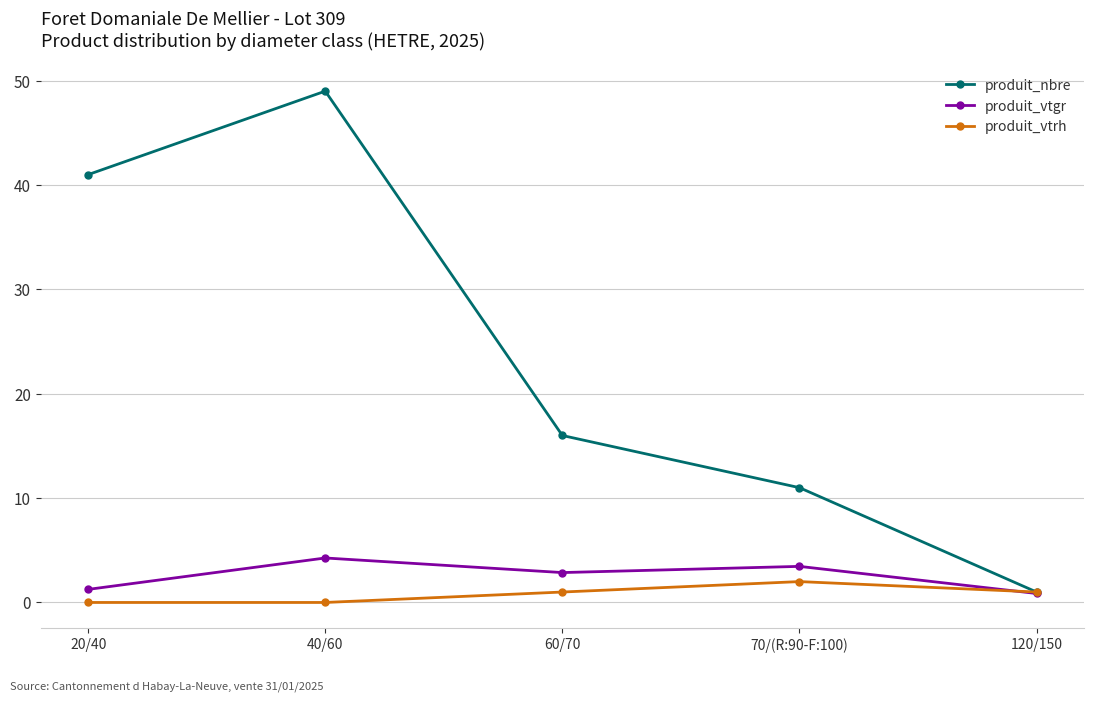

What is the highest value of the produit_vtrh series?

2.0